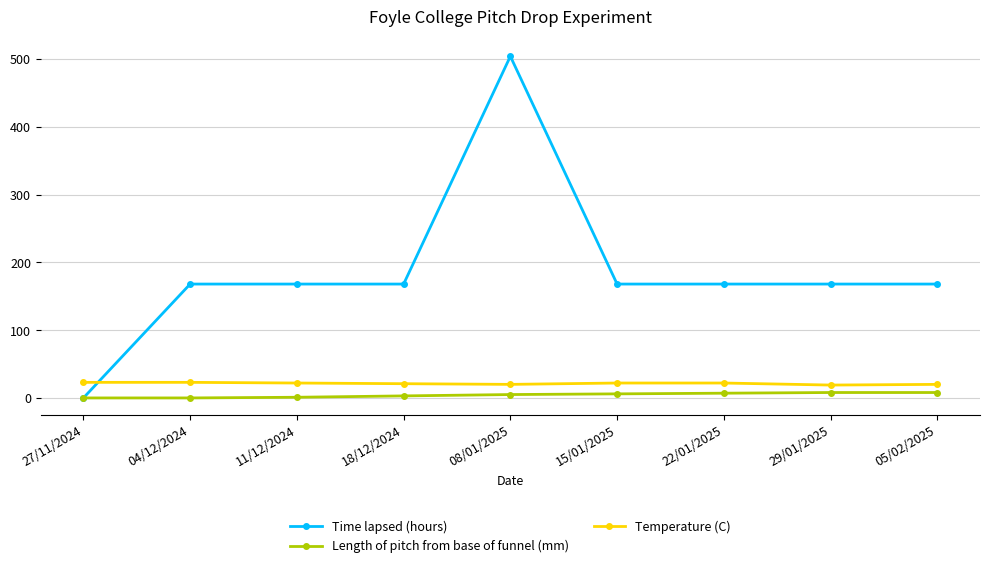

What is the sum of all Temperature (C) values?

192